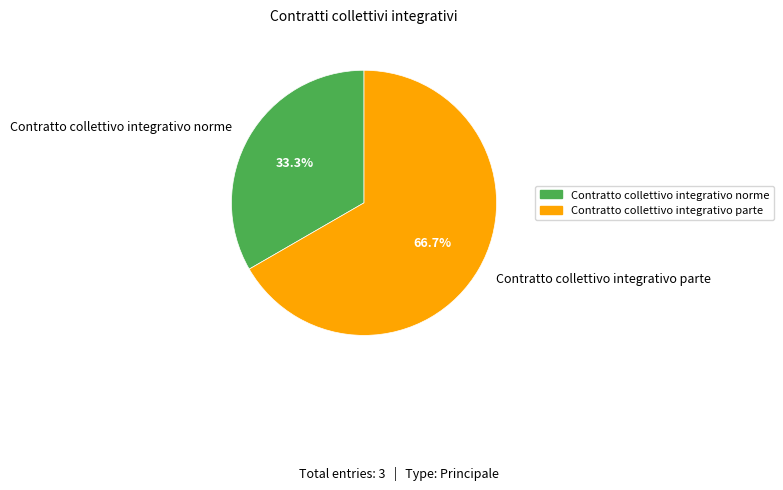

Approximately how many times larger is the value at Contratto collettivo integrativo norme compared to Contratto collettivo integrativo parte?

0.5